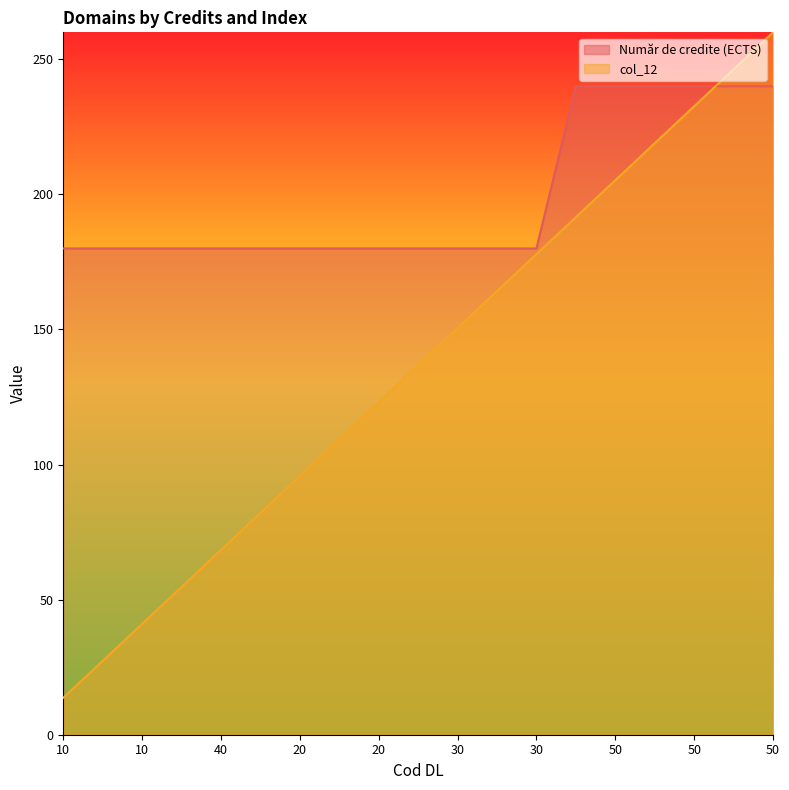

How many lines are shown in the chart?

2